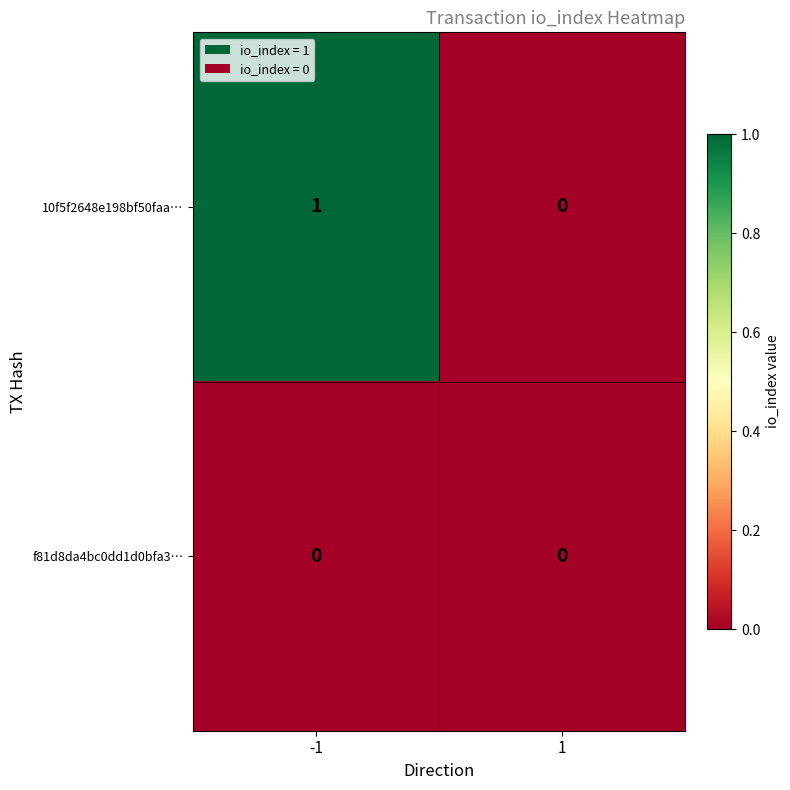

What is the total value across all series at -1?

1